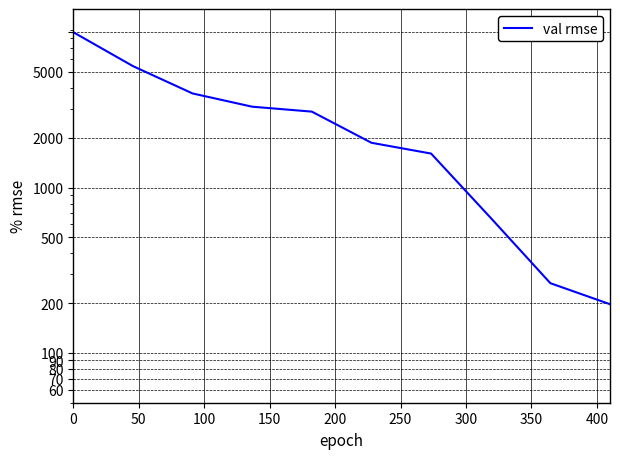

How many data points are above 2876?

4